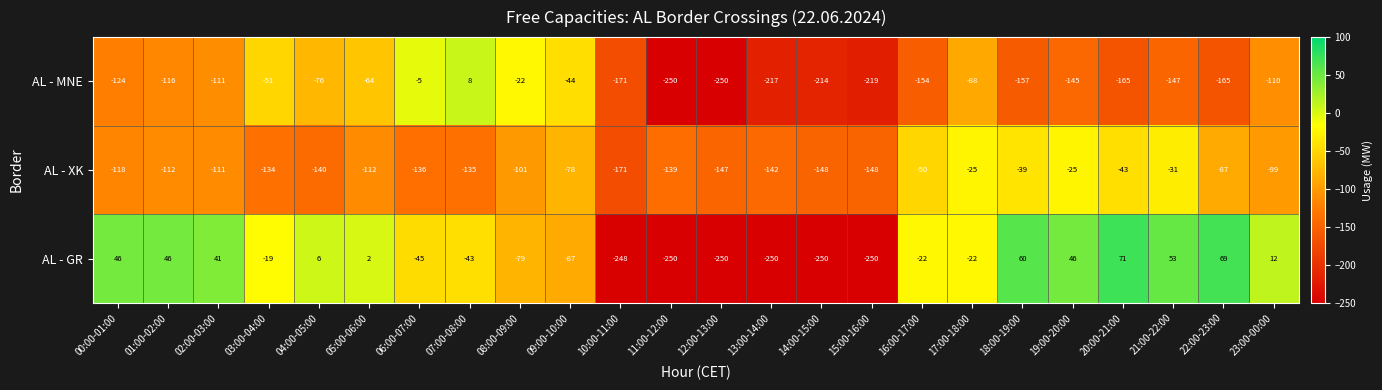

What is the total value across all series at 21:00-22:00?

-125